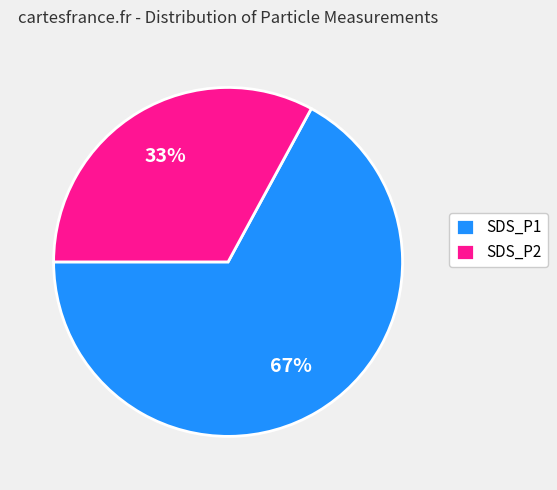

Between SDS_P2 and SDS_P1, which is larger?

SDS_P1